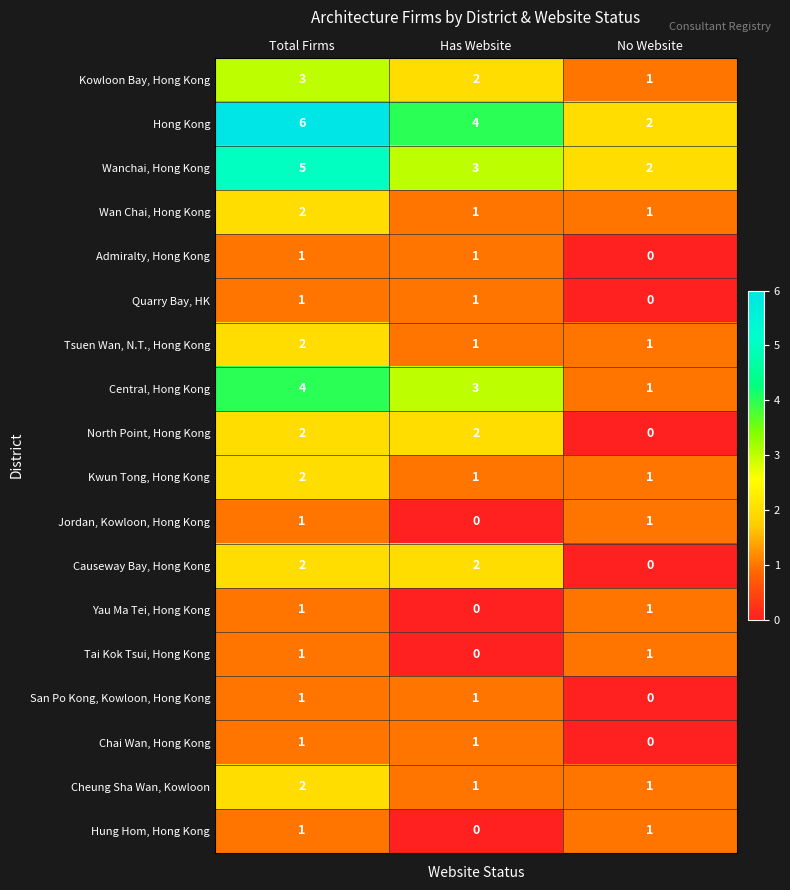

True or false: Hong Kong has a value of 6 at Total Firms.

True